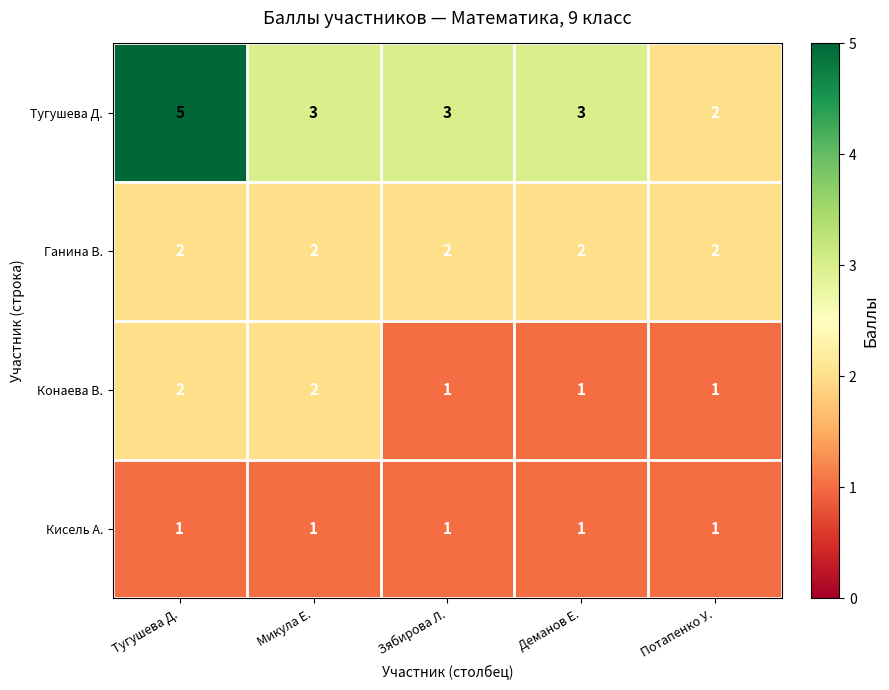

What is the approximate value of Тугушева Д. at Тугушева Д.?

5